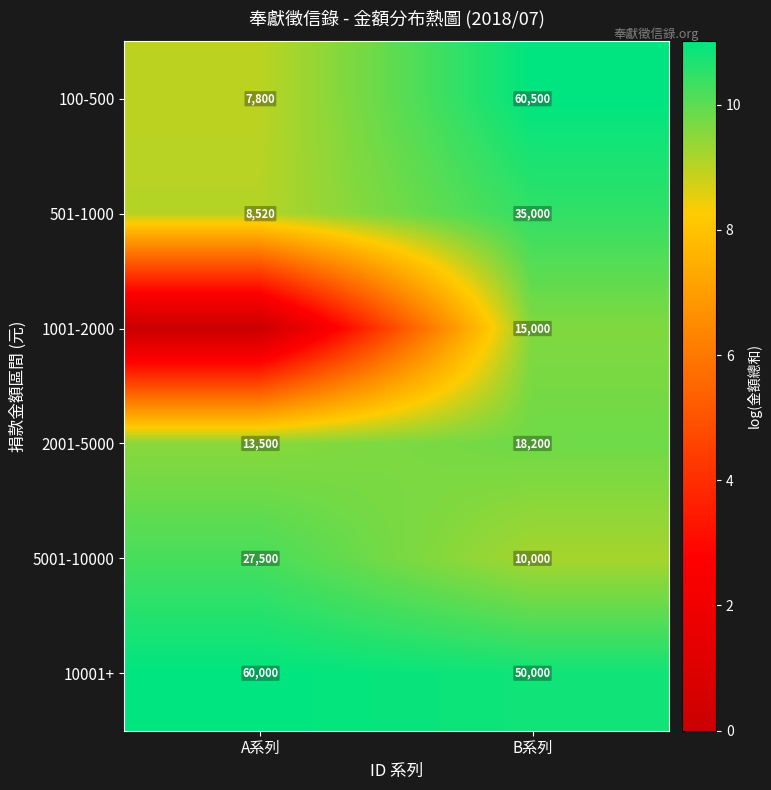

Is the value of 10001+ at A系列 greater than the value of 501-1000 at B系列?

Yes